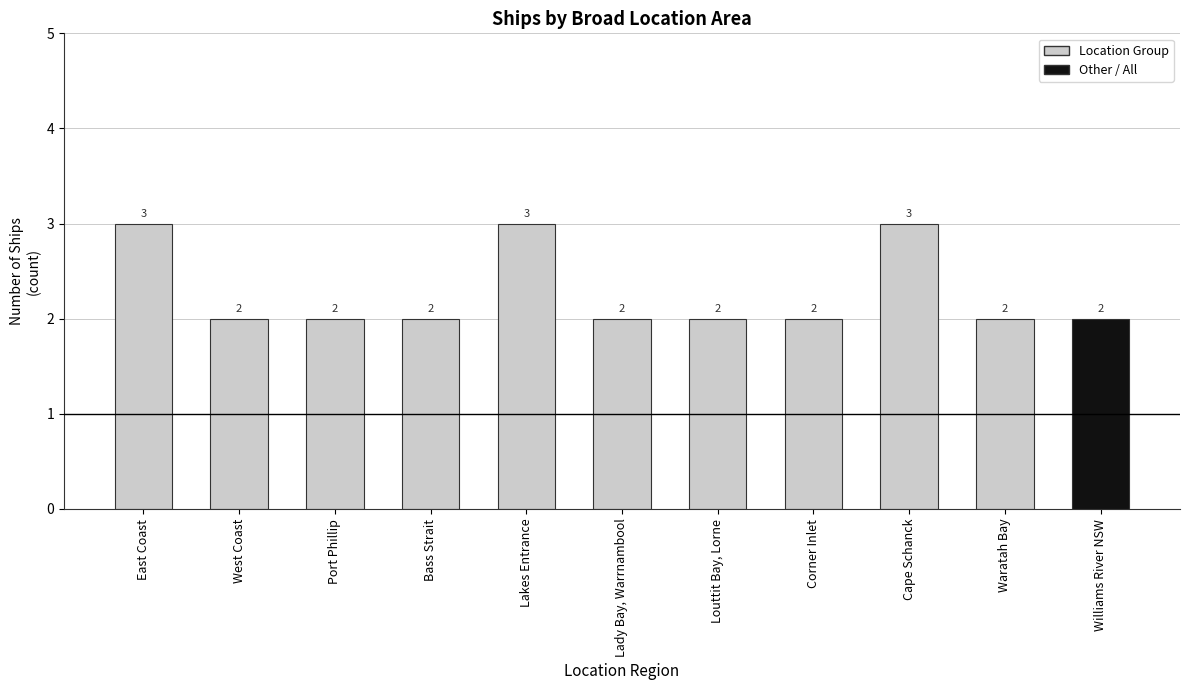

The value at Corner Inlet is 2. True or false?

True